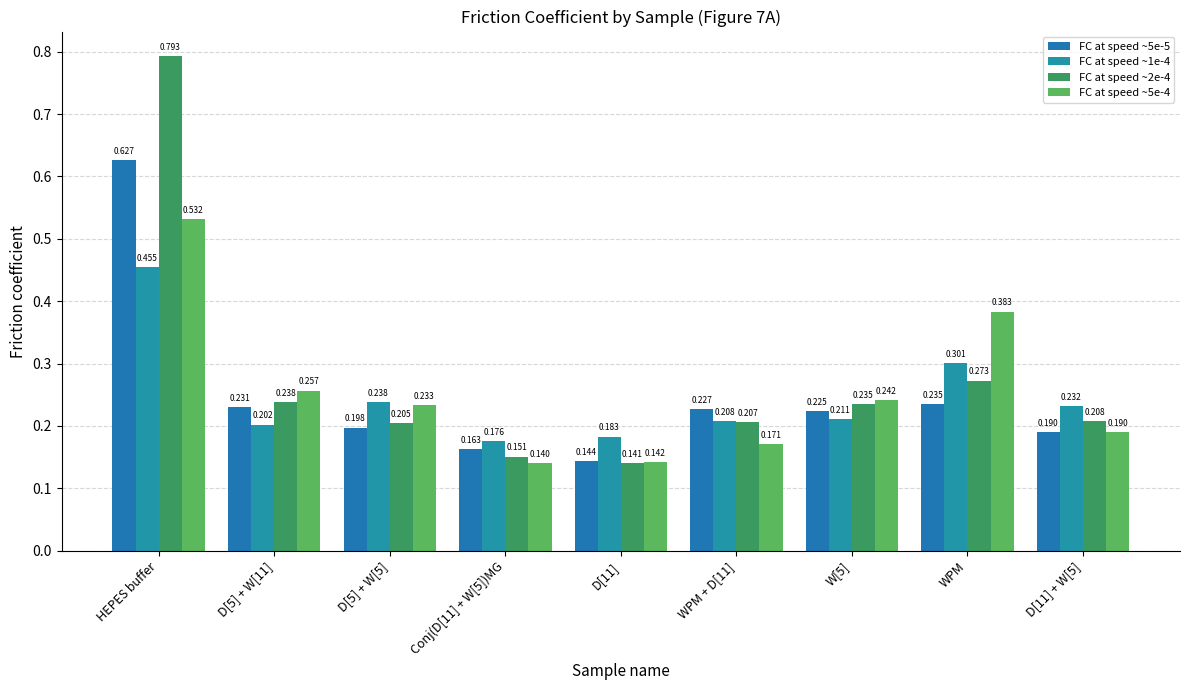

What is the average value of the FC at speed ~5e-5 series?

0.2